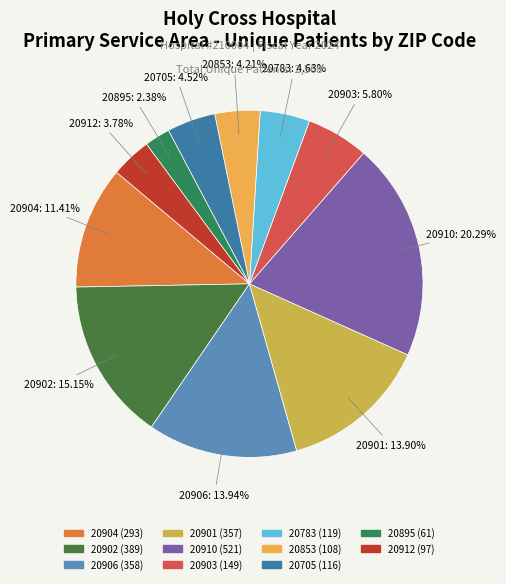

What is the change in value from 20705 to 20912?

-19